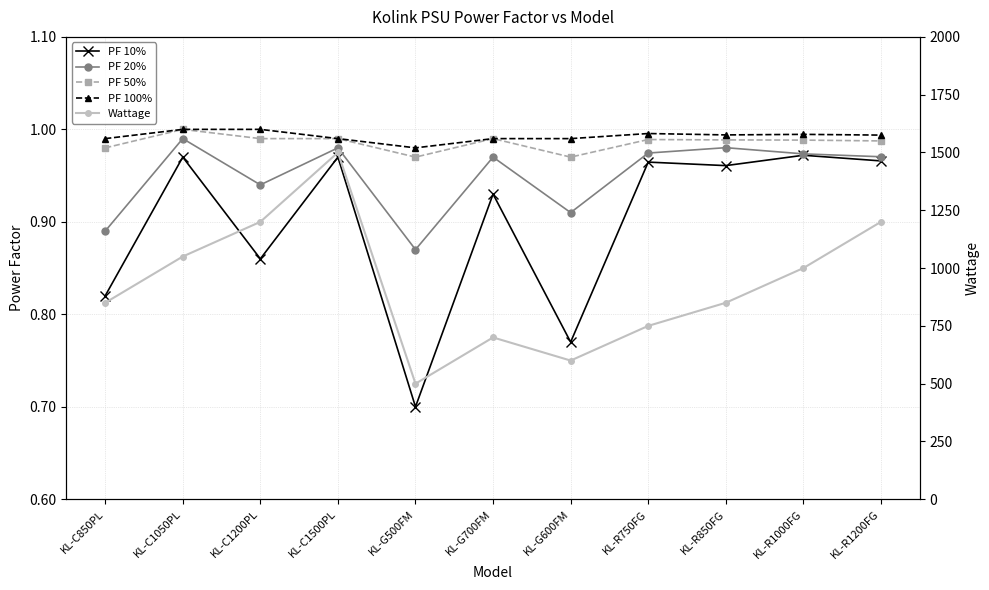

Which has a higher value, KL-C850PL or KL-R750FG?

KL-R750FG